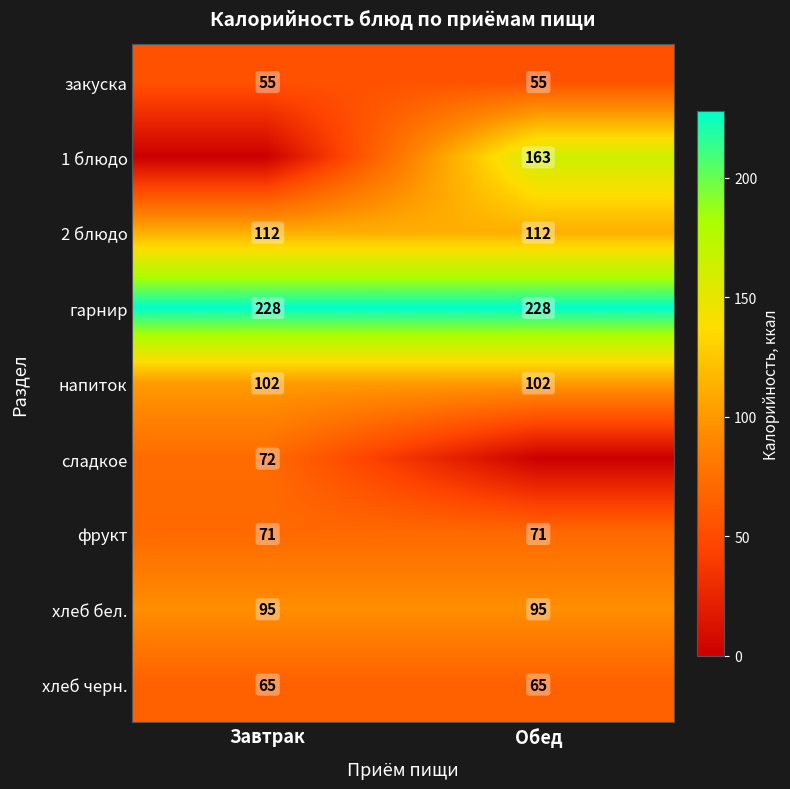

The value of 2 блюдо at Завтрак is 112. True or false?

True